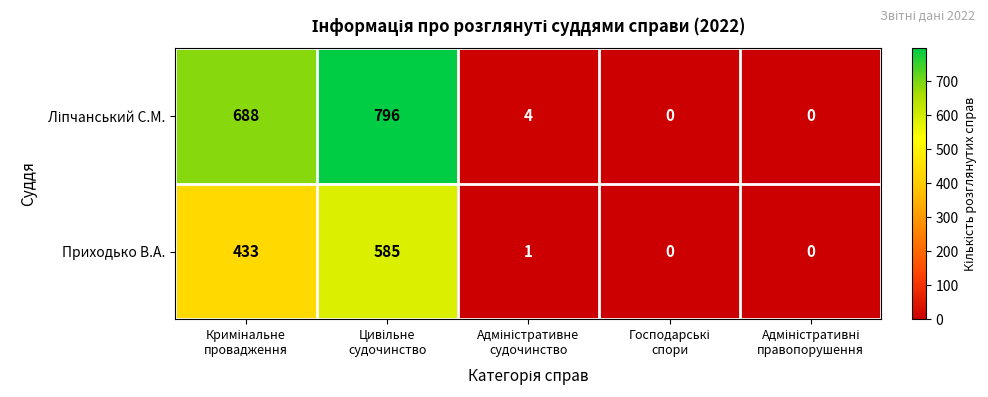

What is the difference between the maximum and minimum values in the Приходько В.А. series?

585